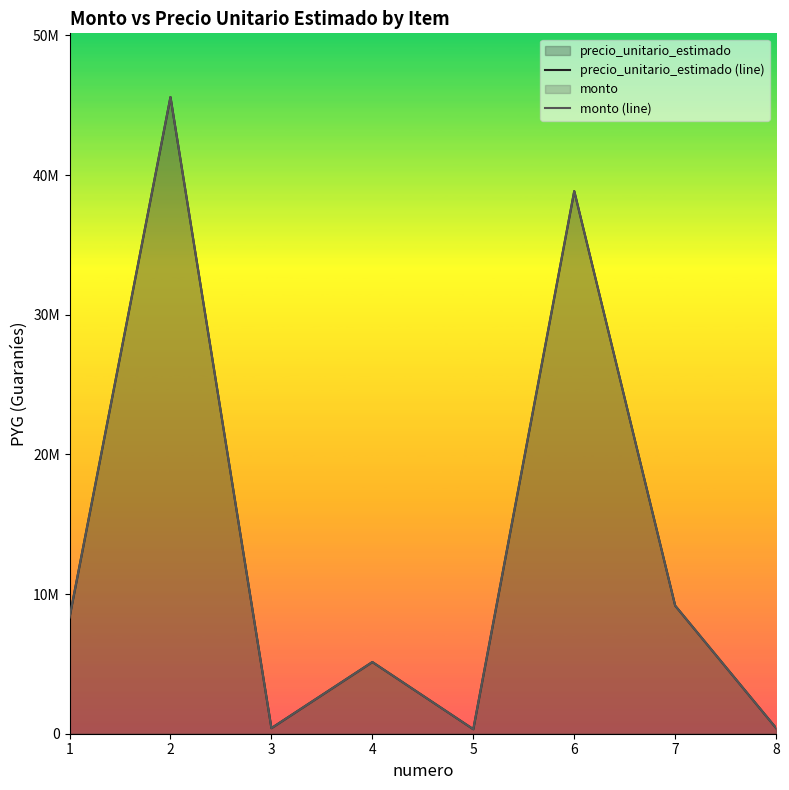

Which has a higher value, 4 or 1?

1